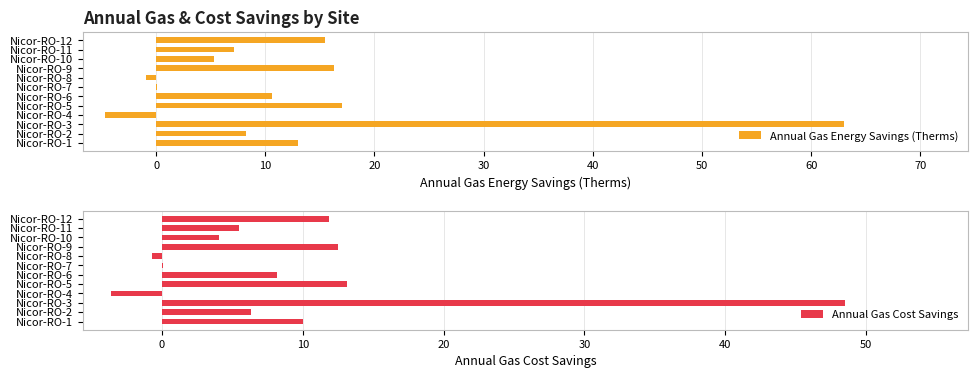

How many data points in Annual Gas Energy Savings (Therms) are less than 10?

6